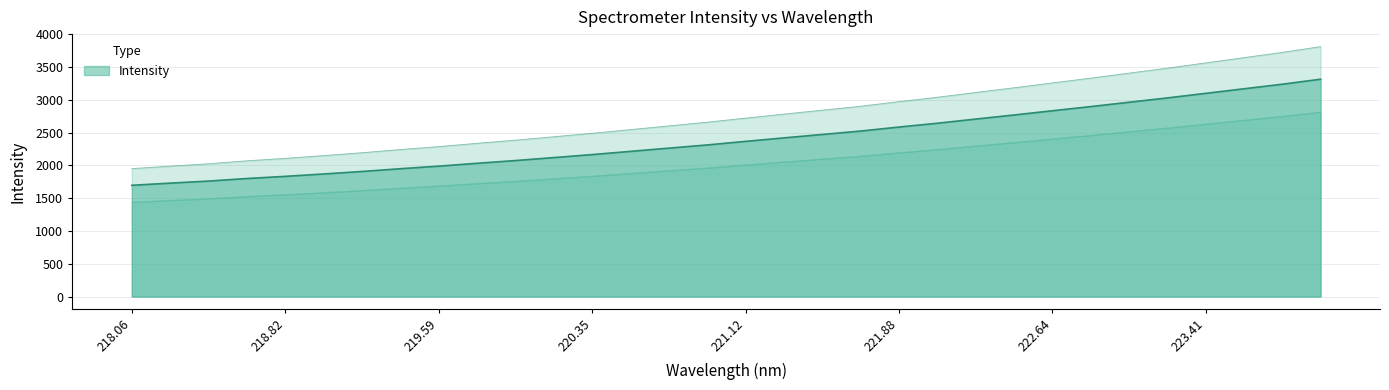

Where does the data first go above 2366?

221.12